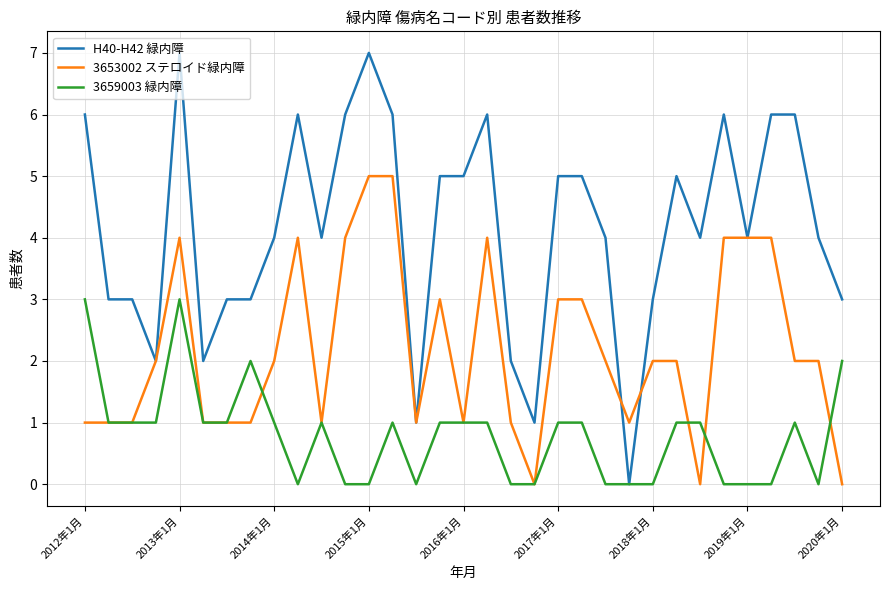

What is the difference between the second highest and minimum values in the 3659003 緑内障 series?

3